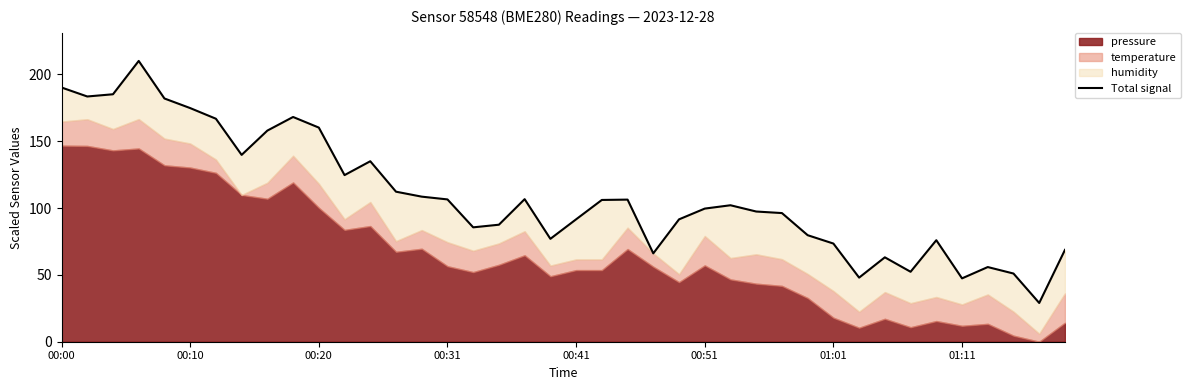

True or false: the data shows 168.2 at 9.

True